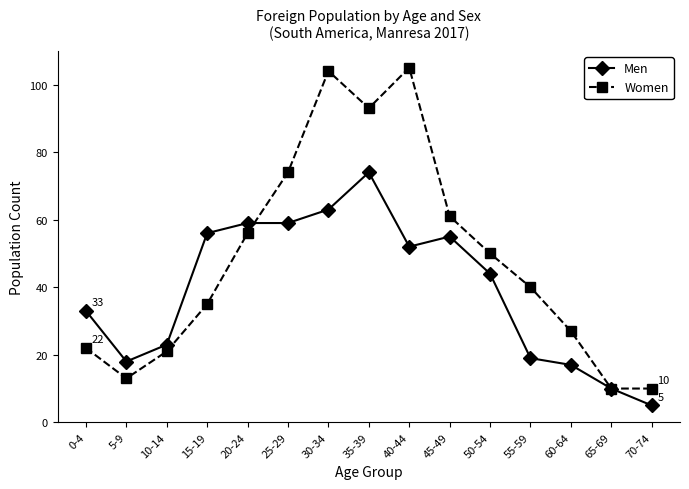

What is the label of the 10th point from the left?

45-49